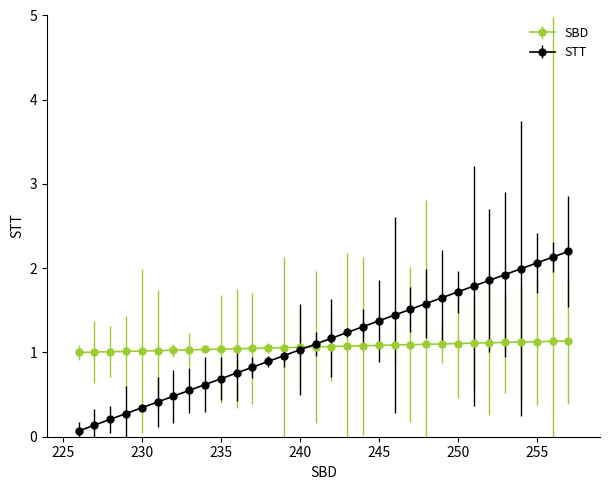

What is the lowest value of the SBD series?

1.0